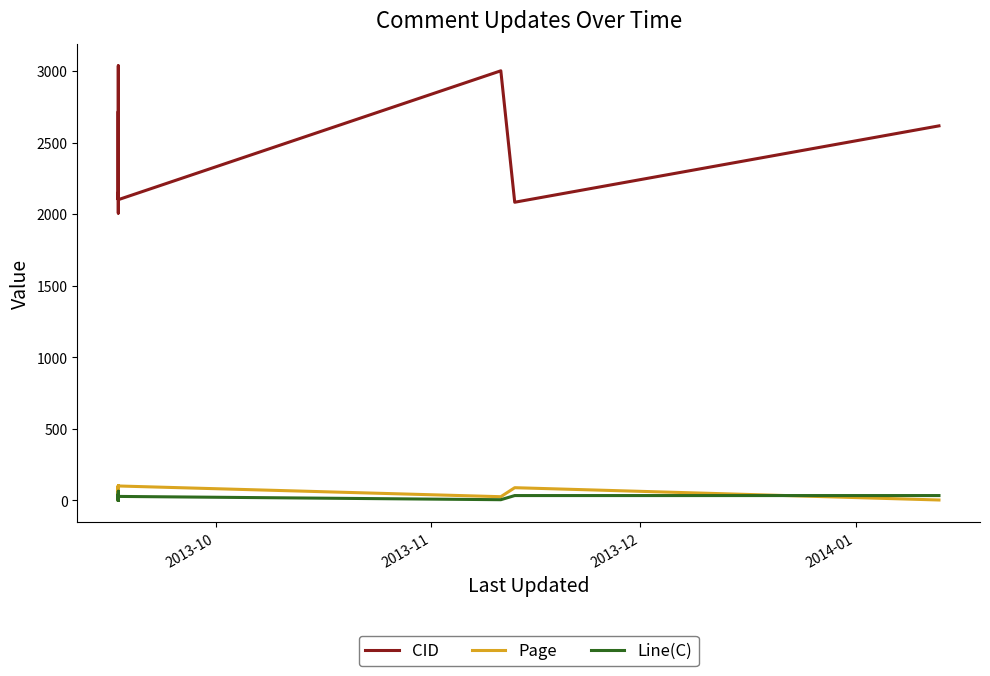

At how many categories does at least one series exceed 2098?

12